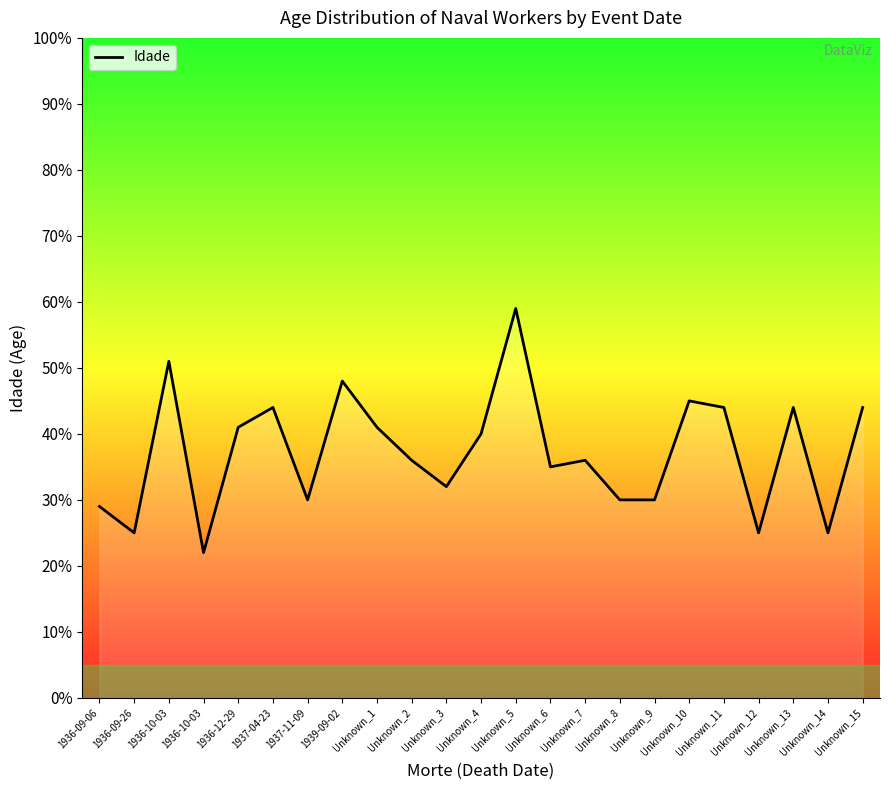

What is the sum of the values at Unknown_6 and Unknown_5?

94